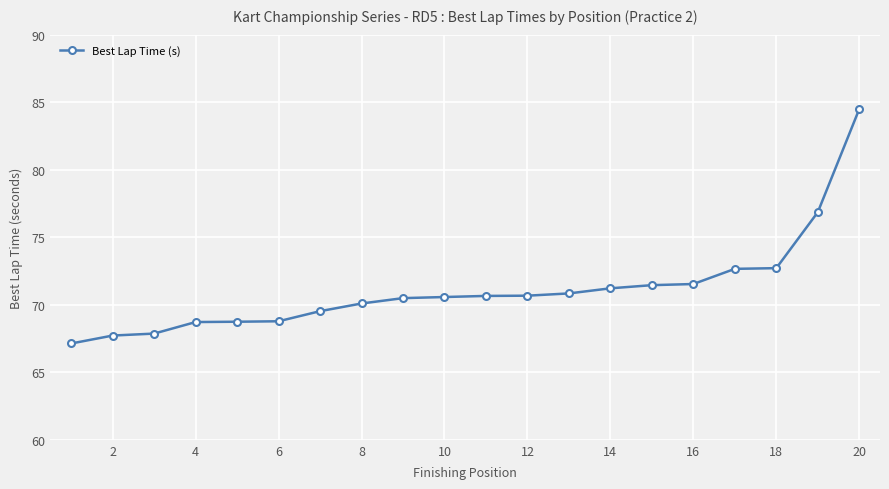

What is the difference between the maximum and second lowest values?

16.8